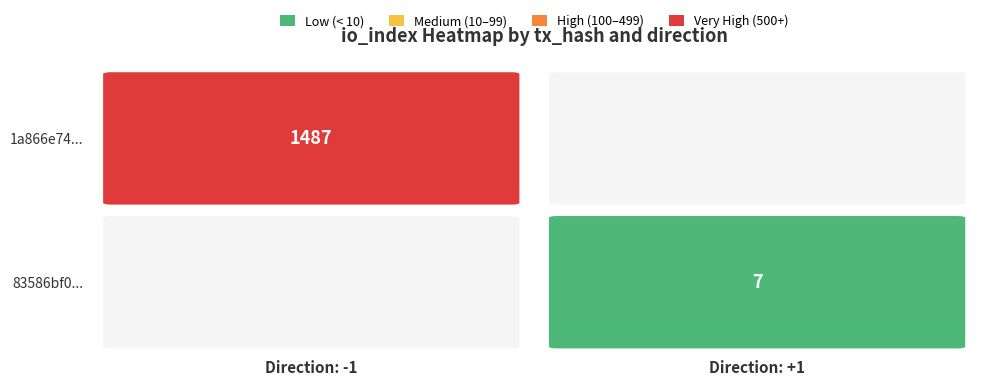

Which series has the largest total across all categories?

1a866e74...